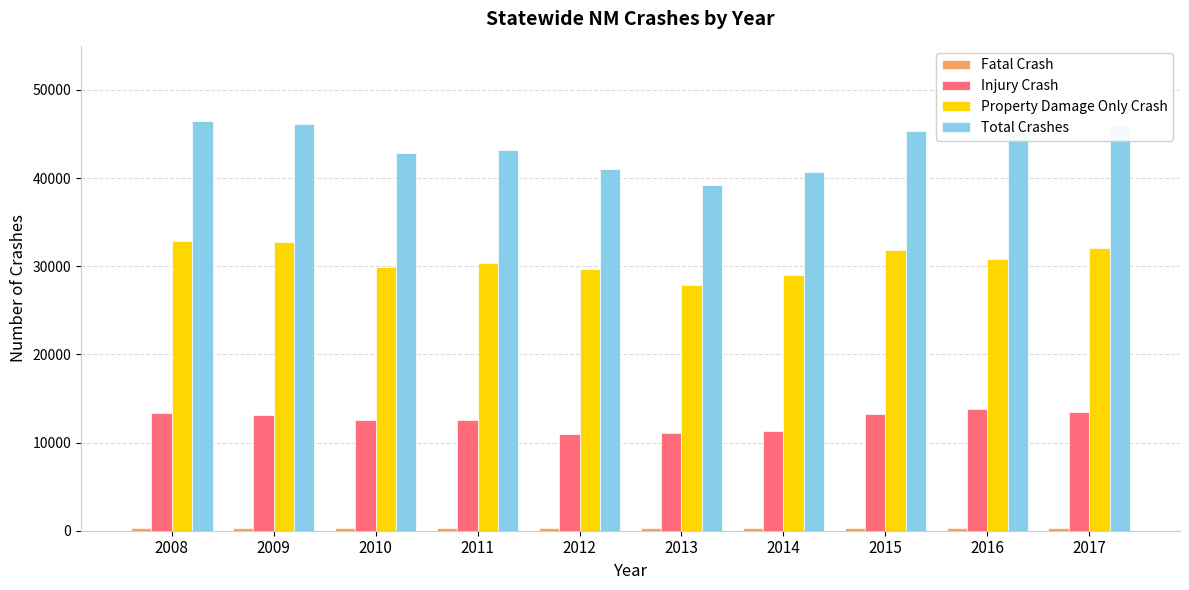

What is the highest value of the Injury Crash series?

13849